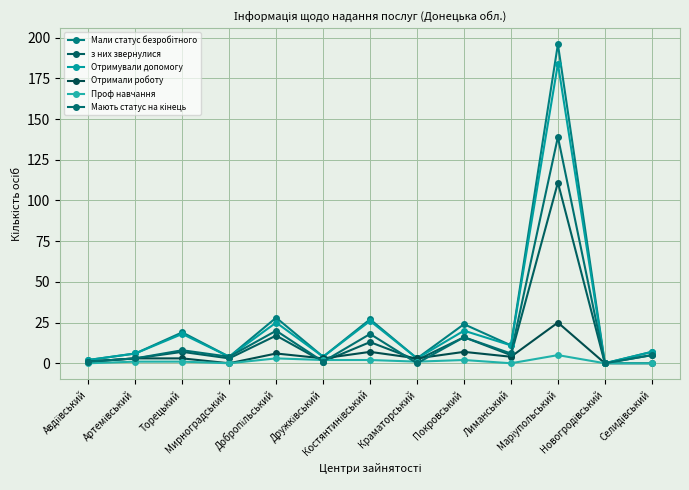

What is the highest value of the Отримували допомогу series?

184